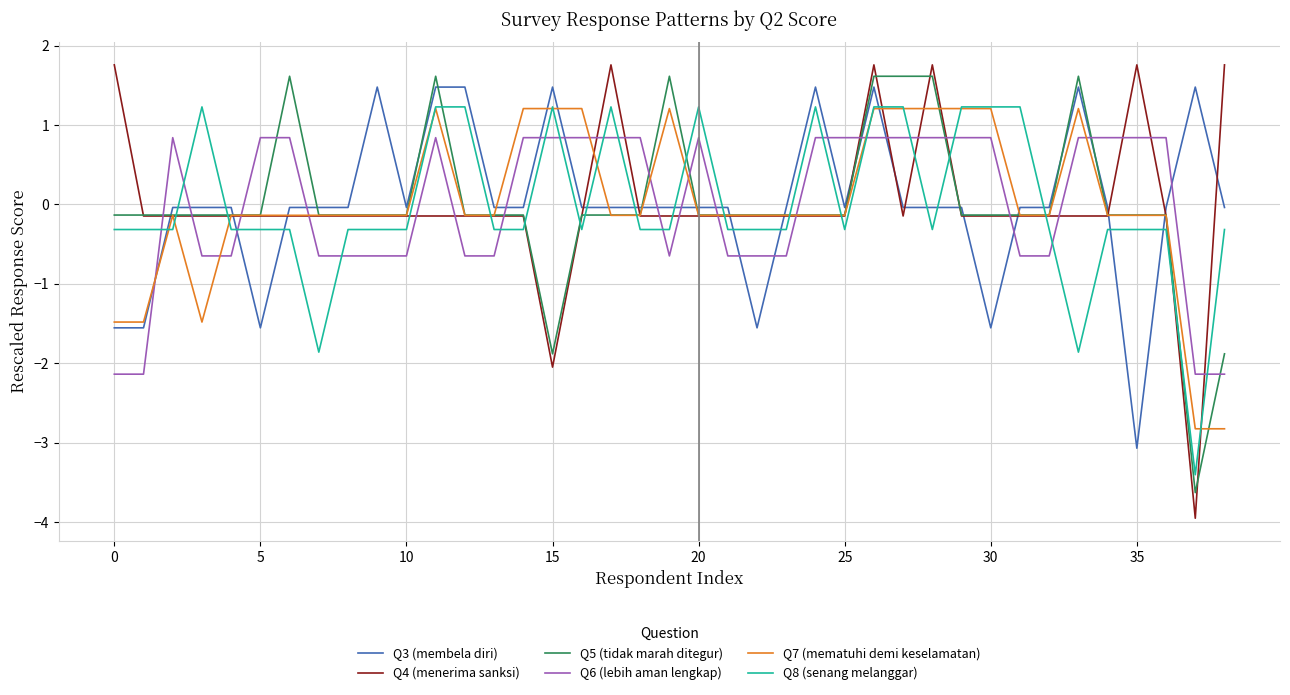

True or false: Q3 (membela diri) and Q4 (menerima sanksi) intersect in this chart.

True